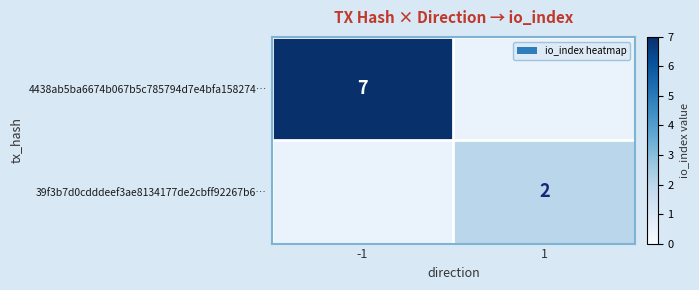

Is the value of 39f3b7d0cdddeef3ae8134177de2cbff92267b6… at 1 greater than the value of 4438ab5ba6674b067b5c785794d7e4bfa158274… at -1?

No